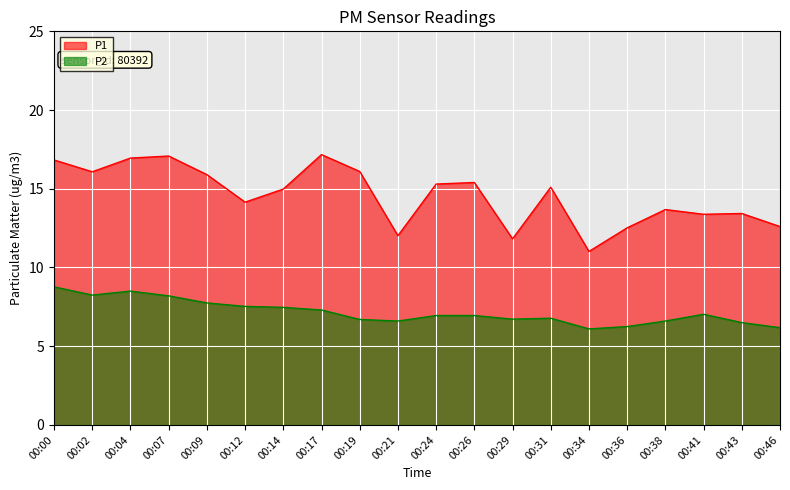

How many lines are shown in the chart?

2